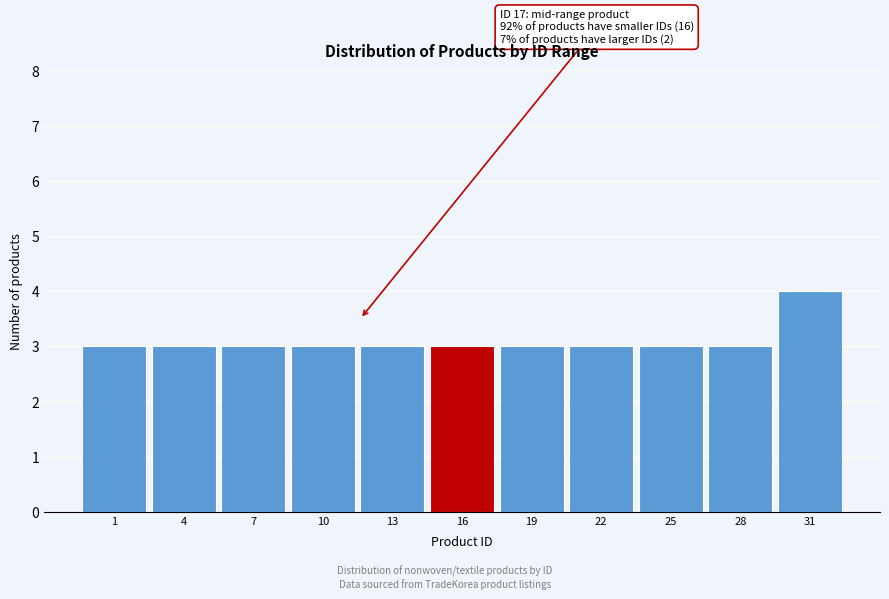

Reading right to left, what are all the values shown in this chart?

4	3	3	3	3	3	3	3	3	3	3